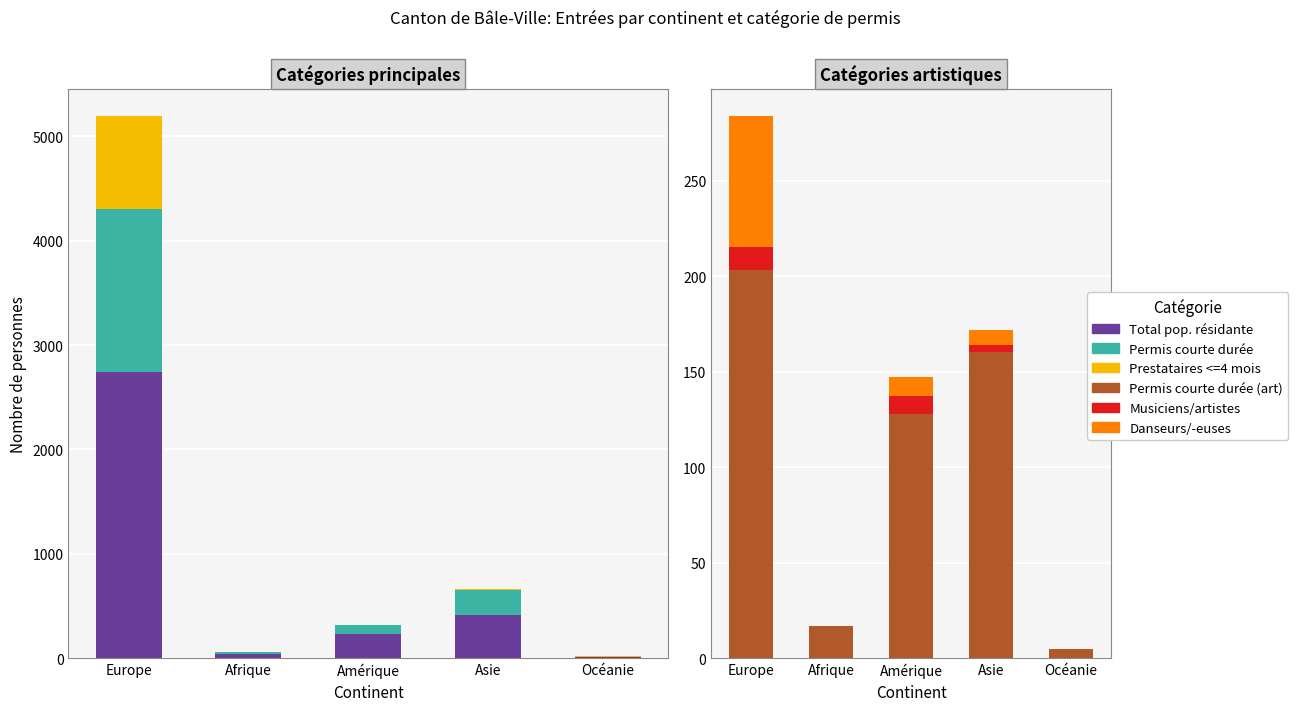

How many groups of bars are there?

5